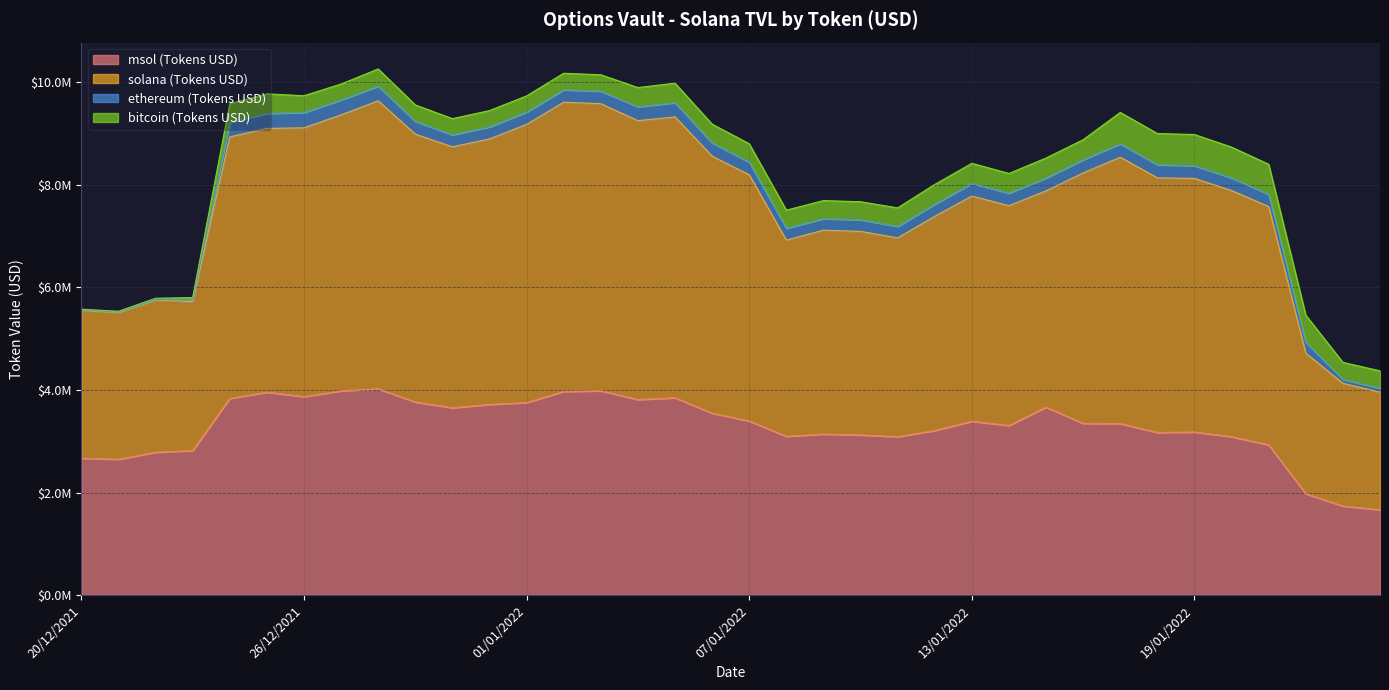

True or false: msol (Tokens USD) and solana (Tokens USD) cross at least once.

False